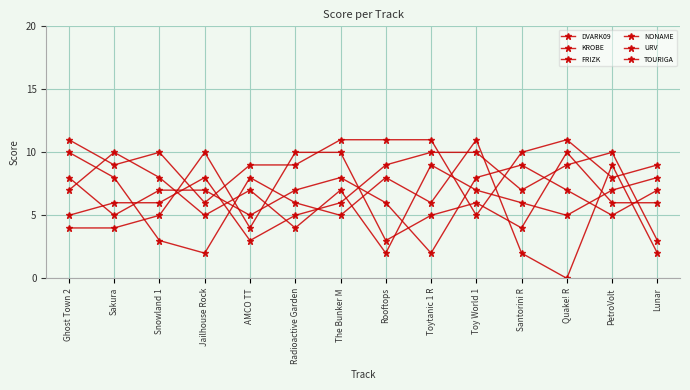

Between Jailhouse Rock and AMCO TT, which series saw the biggest shift?

URV